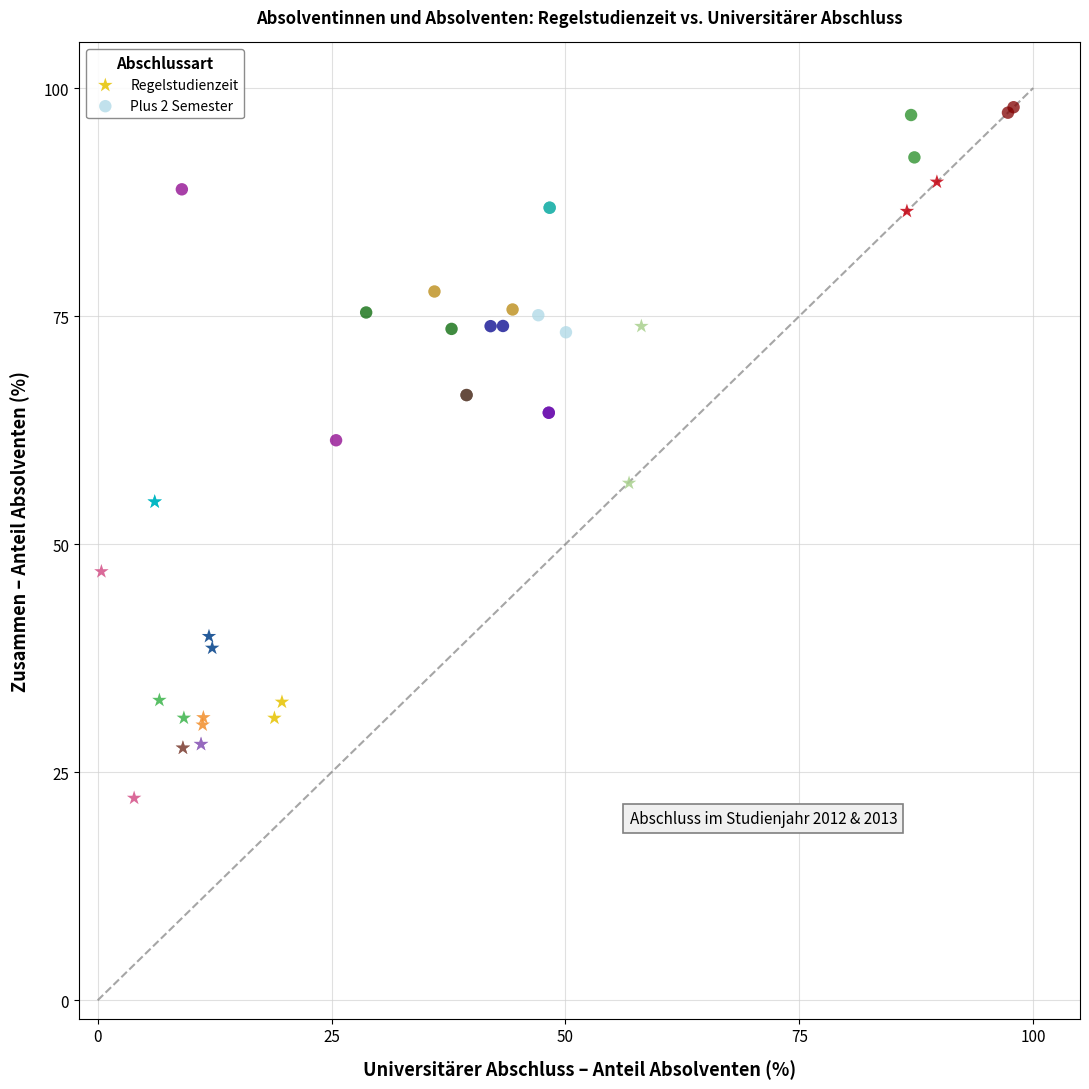

Which series has the widest spread of Y values?

Regelstudienzeit